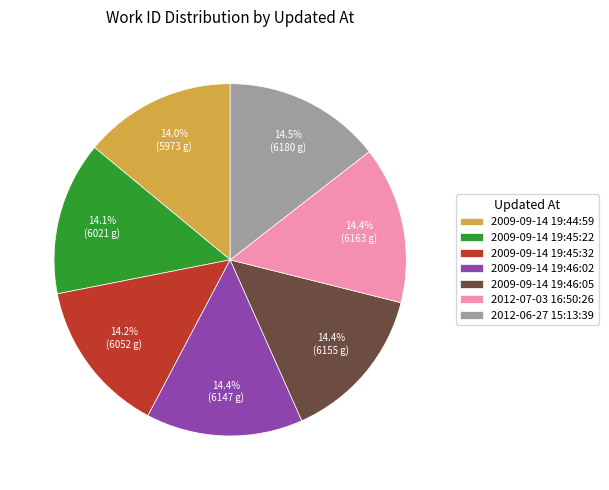

To the nearest percent, what portion does 2009-09-14 19:46:02 represent?

14%